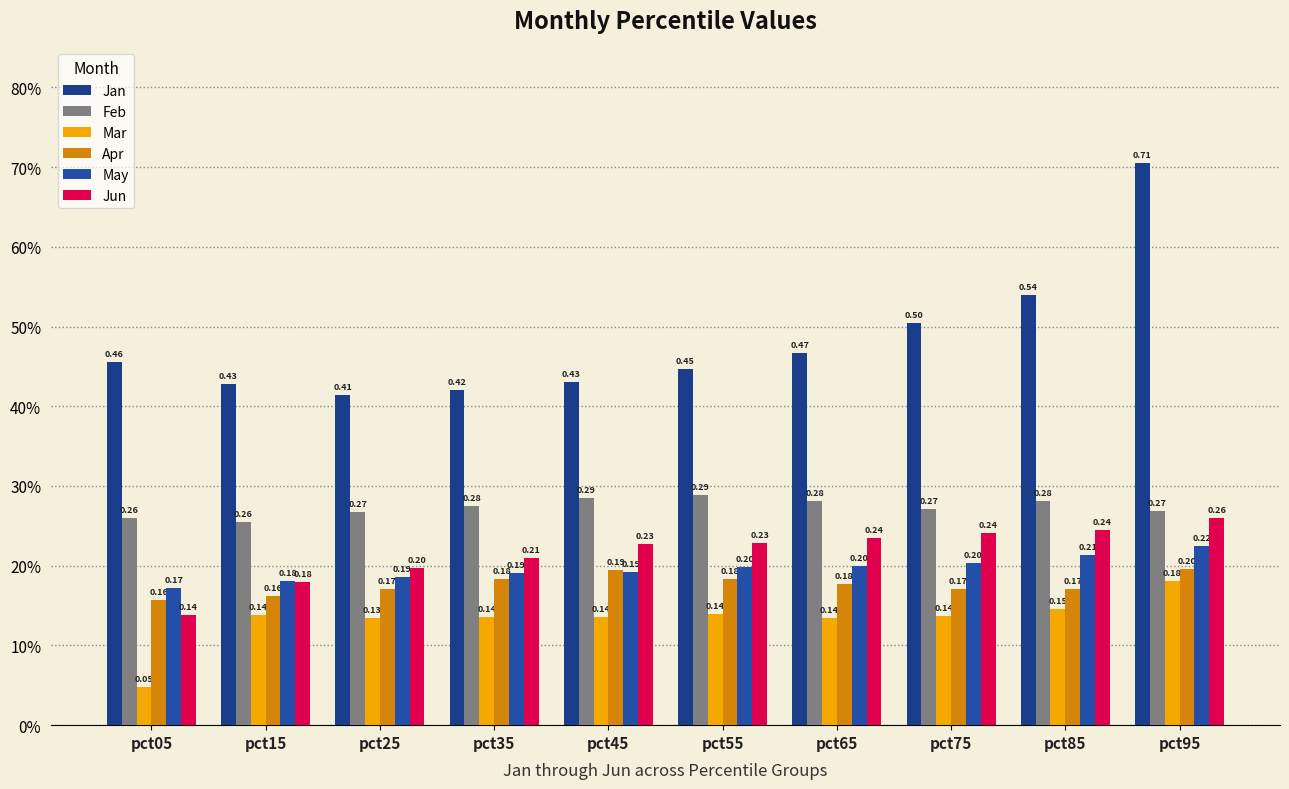

List the labels in order of Feb value, smallest first.

pct15, pct05, pct25, pct95, pct75, pct35, pct65, pct85, pct45, pct55